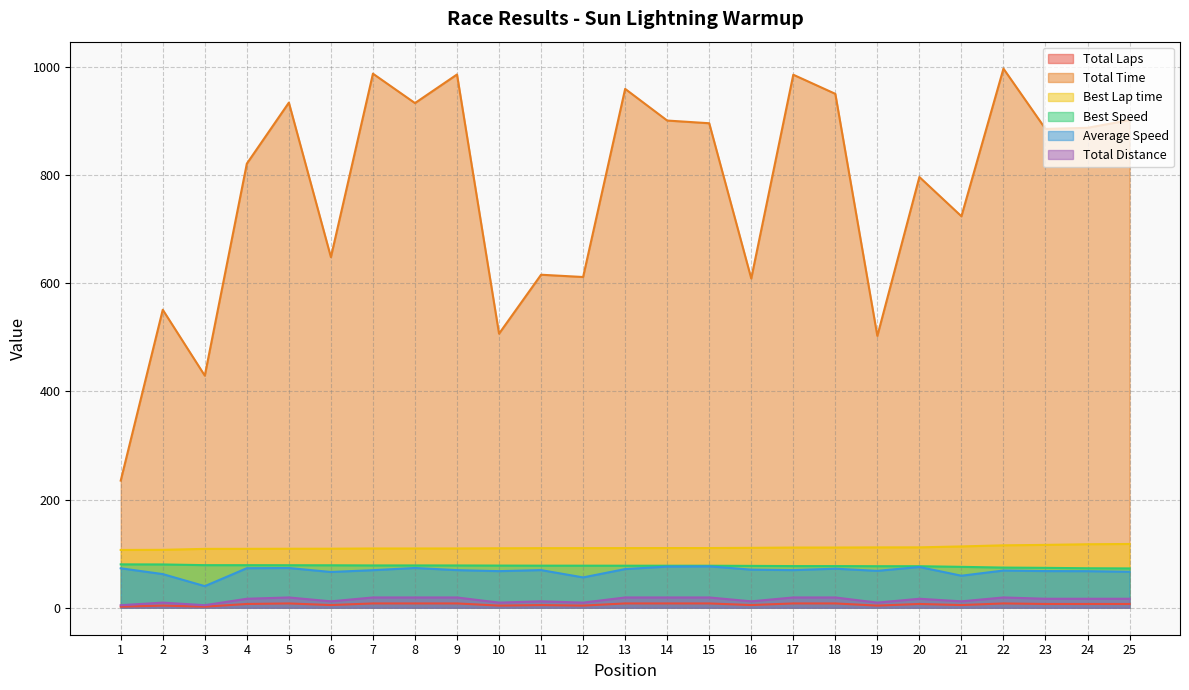

How many data points in Best Speed are above 77?

17